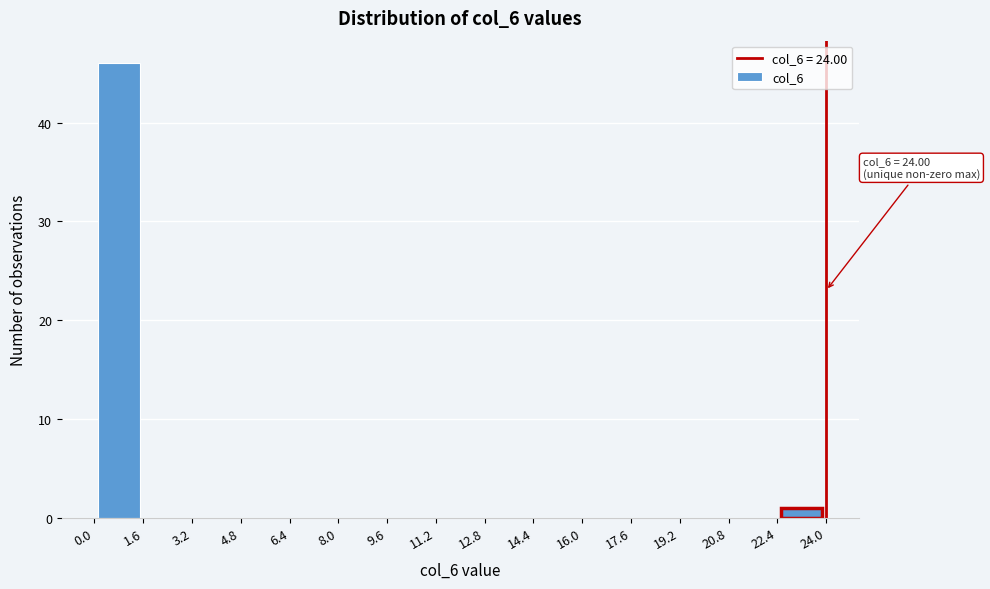

Which range on the x-axis has the tallest bar?

0.0 to 1.6